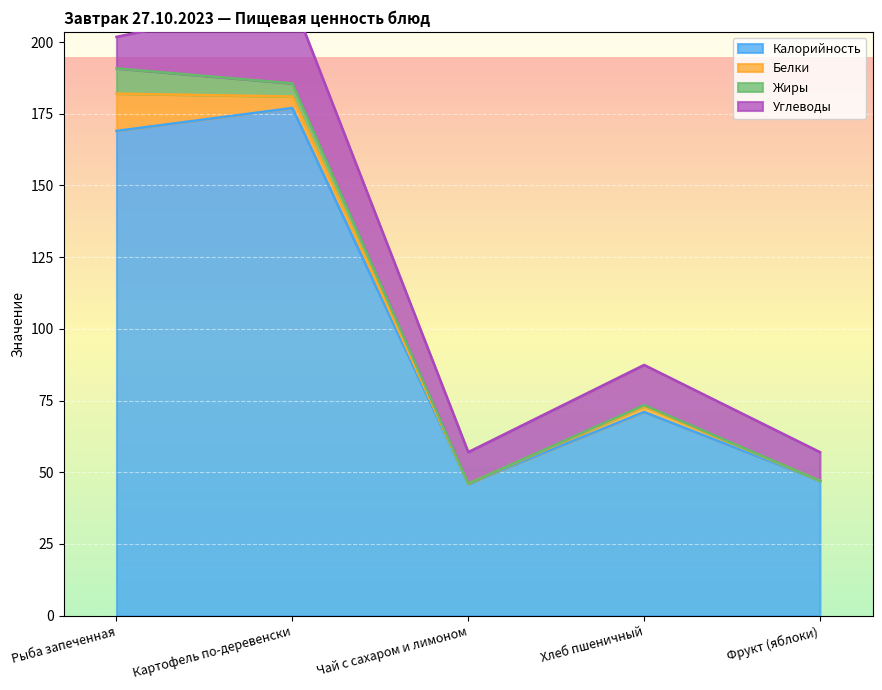

What is the difference between the Белки values at Картофель по-деревенски and Рыба запеченная?

9.0